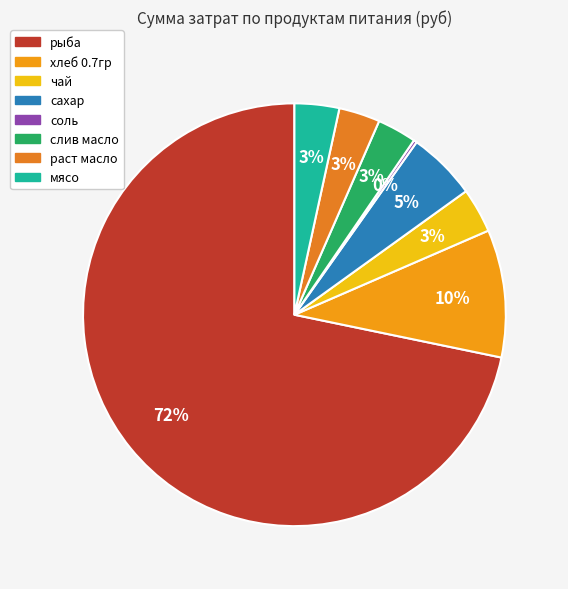

To the nearest percent, what is the difference between the рыба and сахар slice percentages?

66%